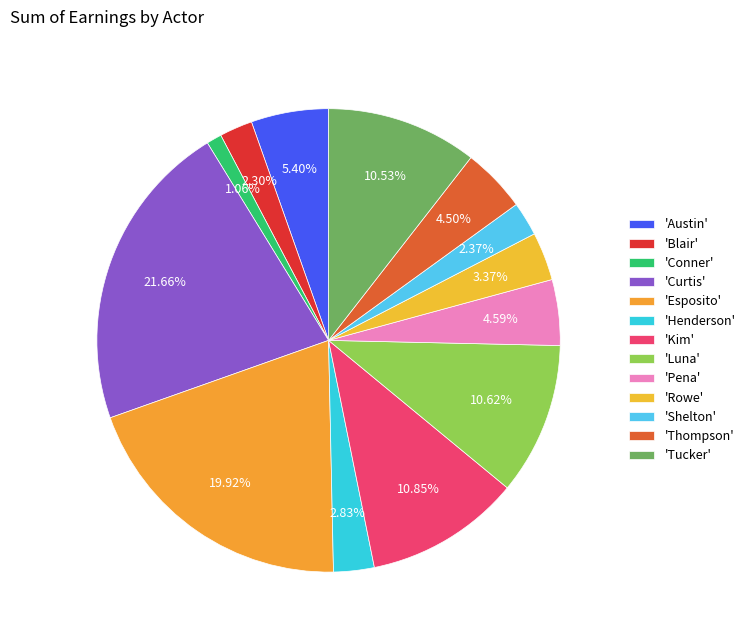

Rank the categories by value from lowest to highest.

Conner, Blair, Shelton, Henderson, Rowe, Thompson, Pena, Austin, Tucker, Luna, Kim, Esposito, Curtis